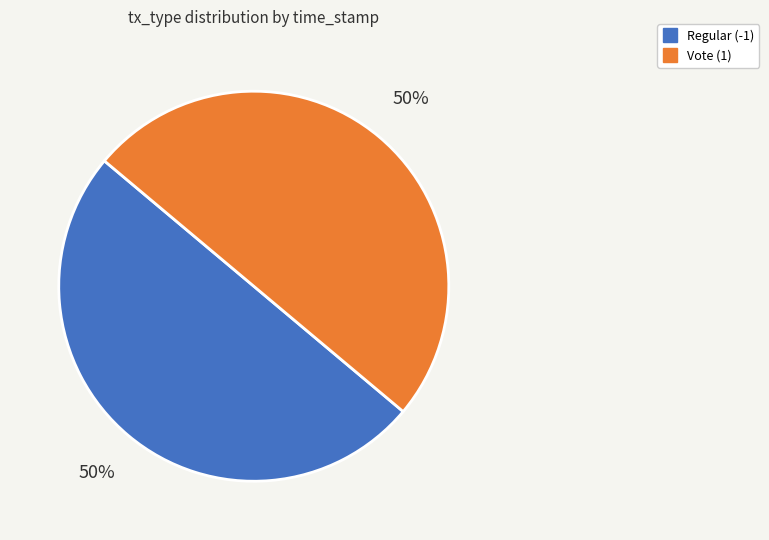

The Vote (1) slice represents 43% of the pie. True or false?

False